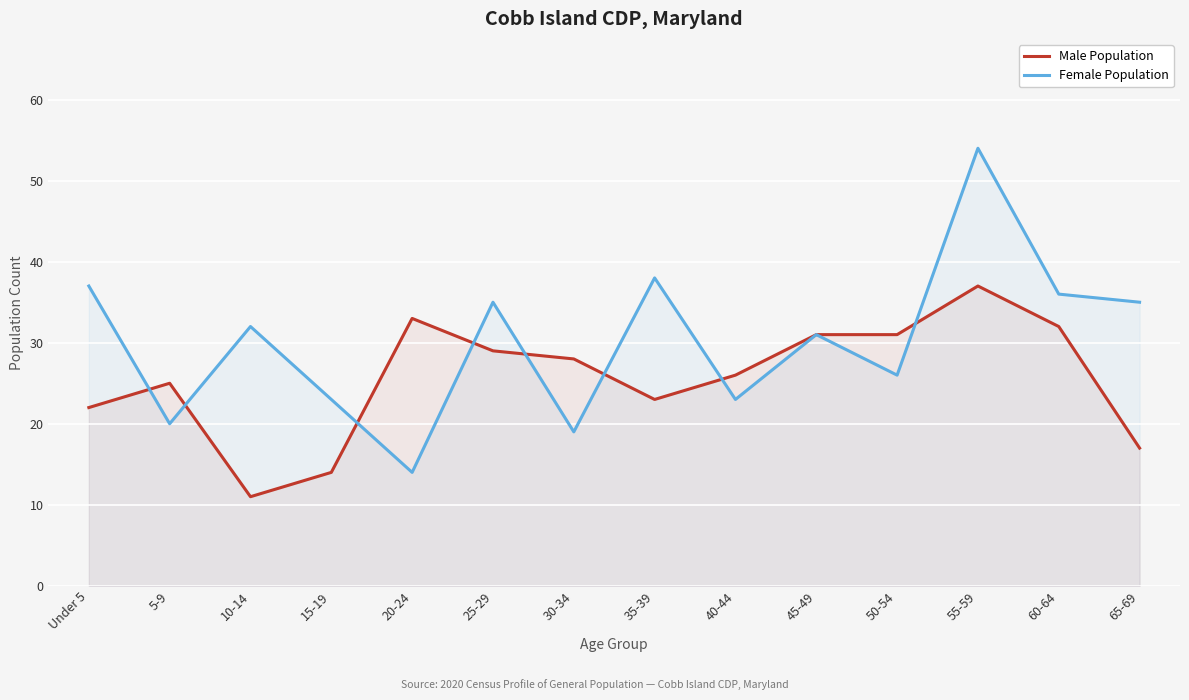

How many interior local peaks does the Male Population series have?

3